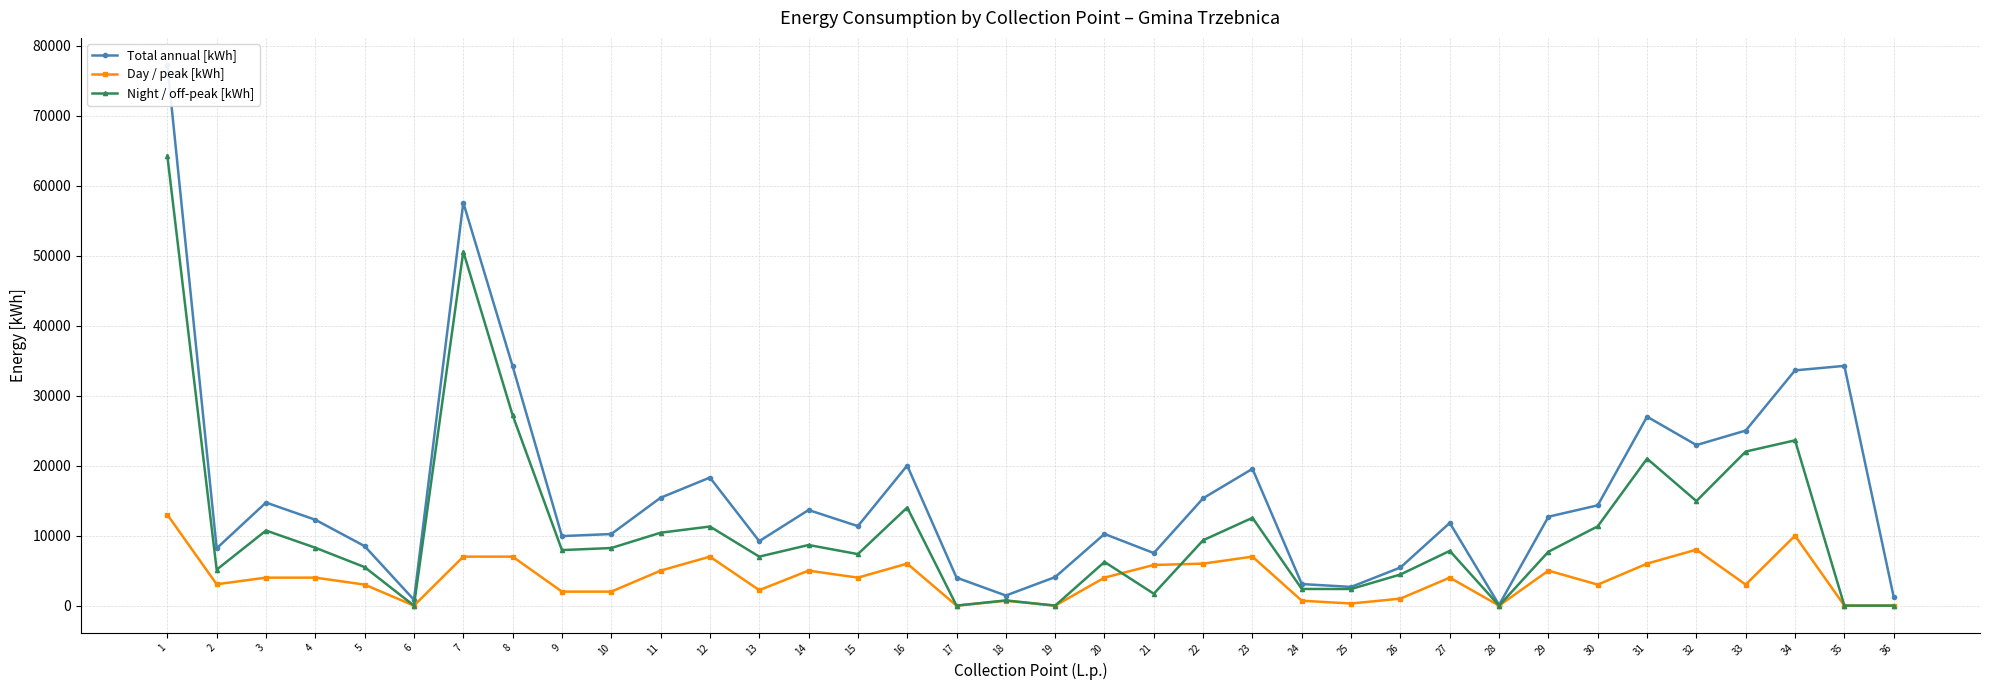

What is the value of the Total annual [kWh] point at the 17th from the left?

4000